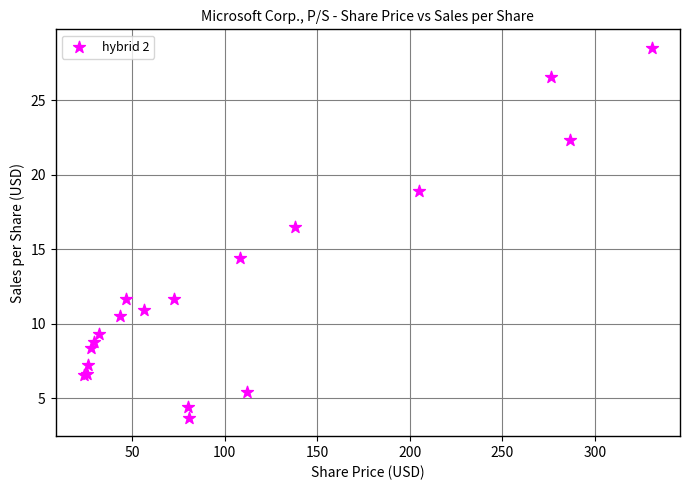

What Y value in the scatter plot is closest to 16?

16.5